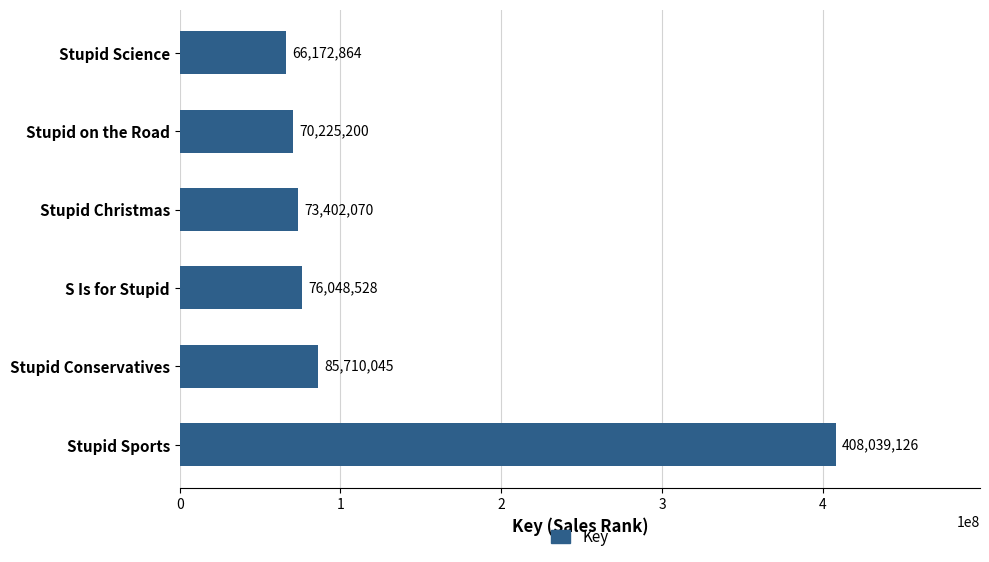

What is the approximate value at Stupid on the Road, to the nearest 50?

70225200